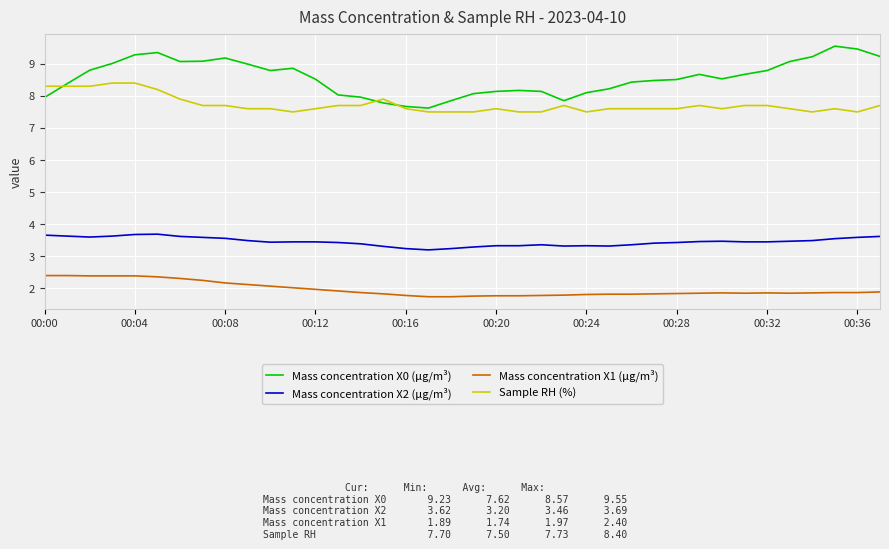

True or false: Mass concentration X1 (μg/m³) has more than 0 points higher than both neighbors.

True